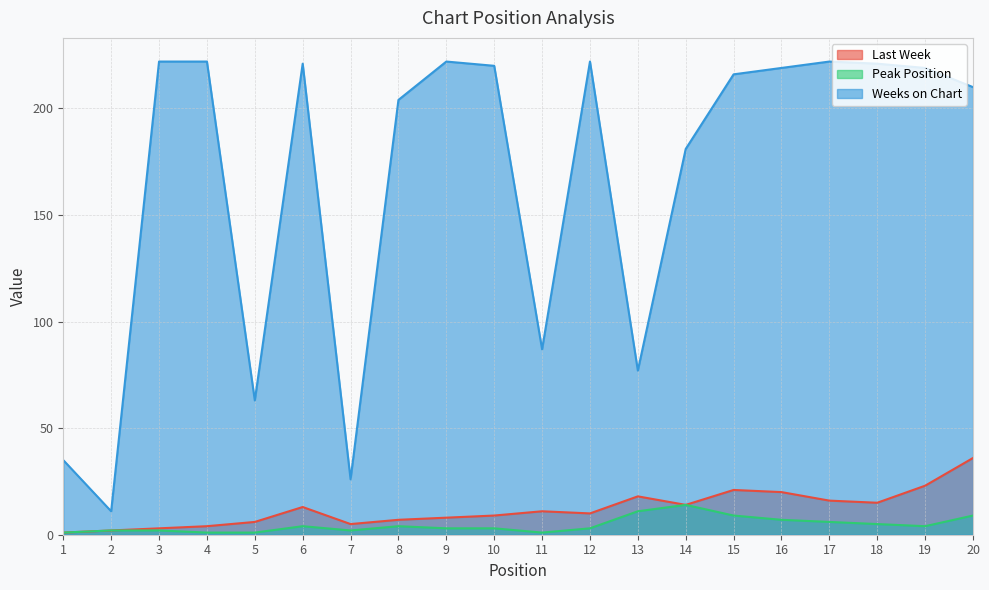

What is the difference between the highest and lowest values at 18?

216